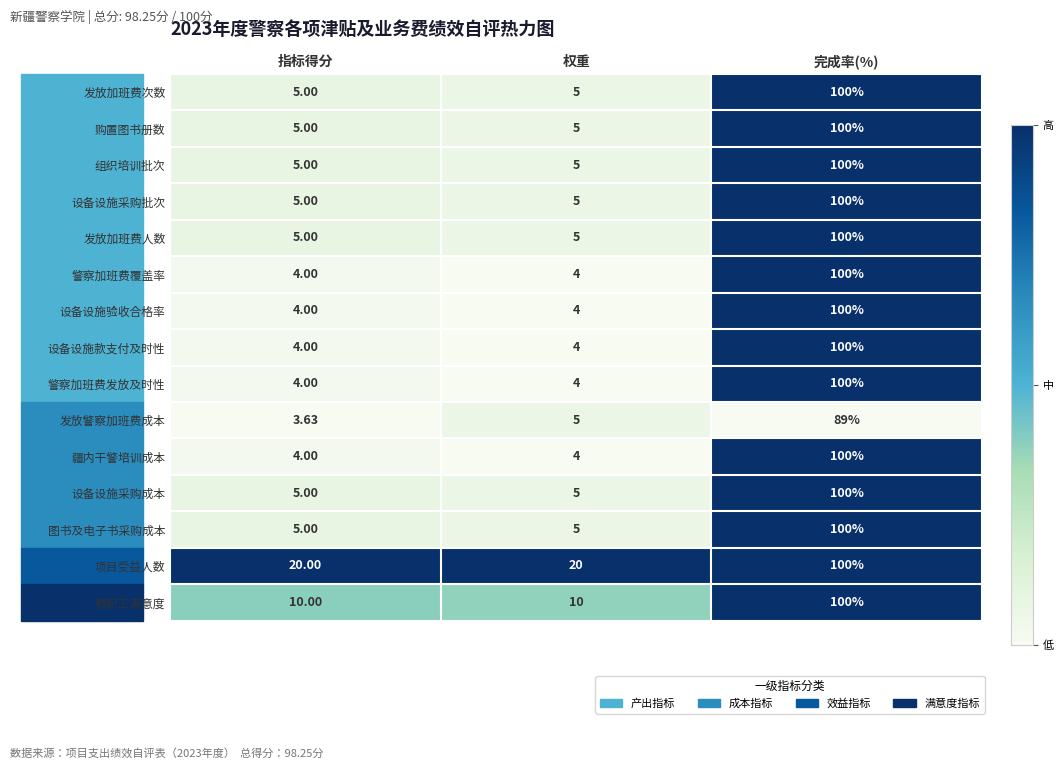

At which category does the chart reach its peak across all series?

完成率(%)